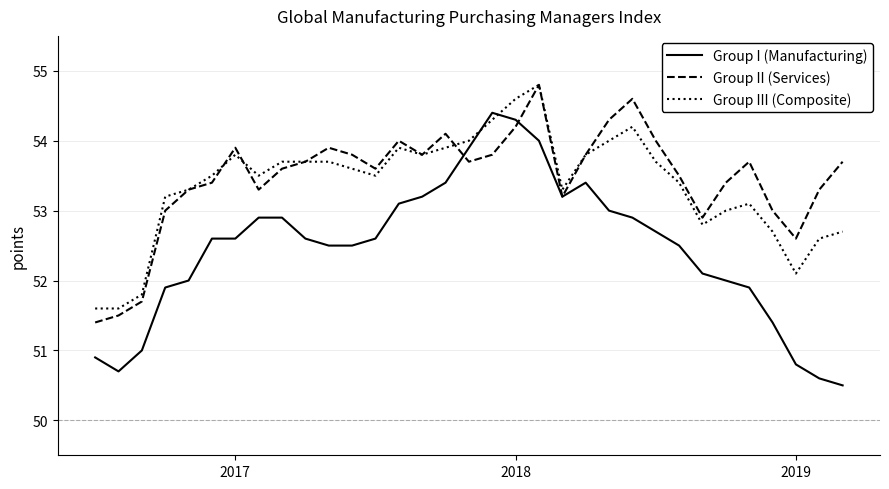

What is the highest value of the Group III (Composite) series?

54.8